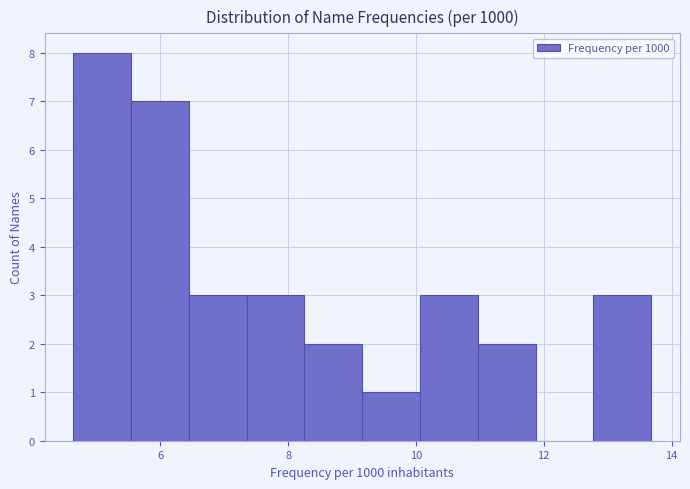

How tall is the bar that spans 9.2 to 10.0 on the x-axis? Neither the bar edges nor the heights are printed on the chart, so give them approximately, as read against the axes.

1